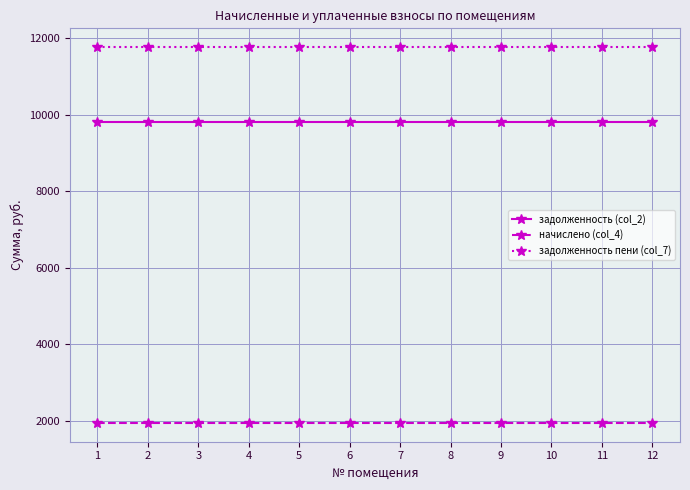

What is the sum of all задолженность пени (col_7) values?

141108.8